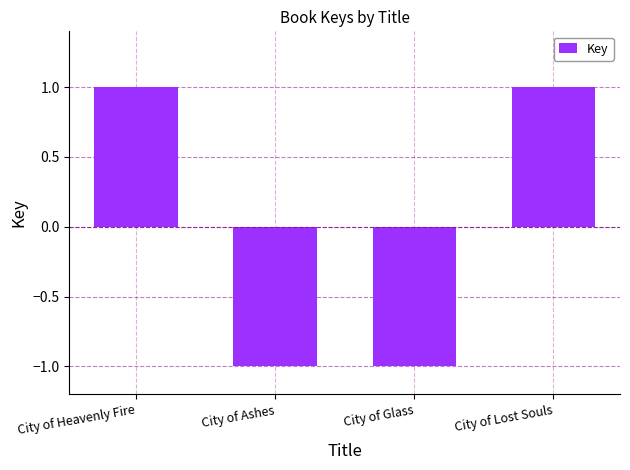

What is the label of the 2nd bar from the right?

City of Glass